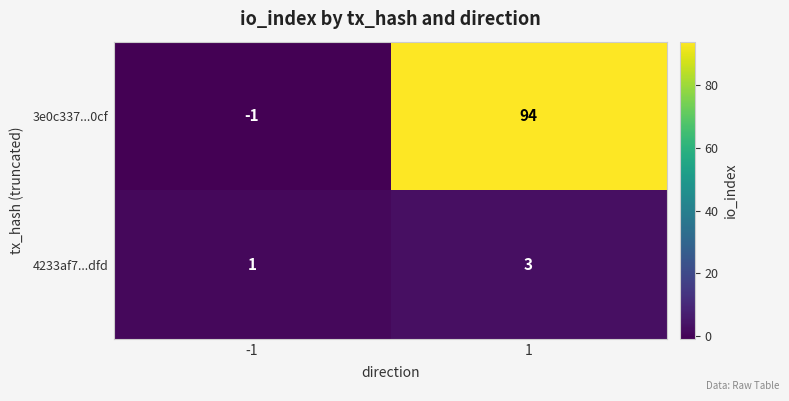

What is the maximum value shown in the chart?

94